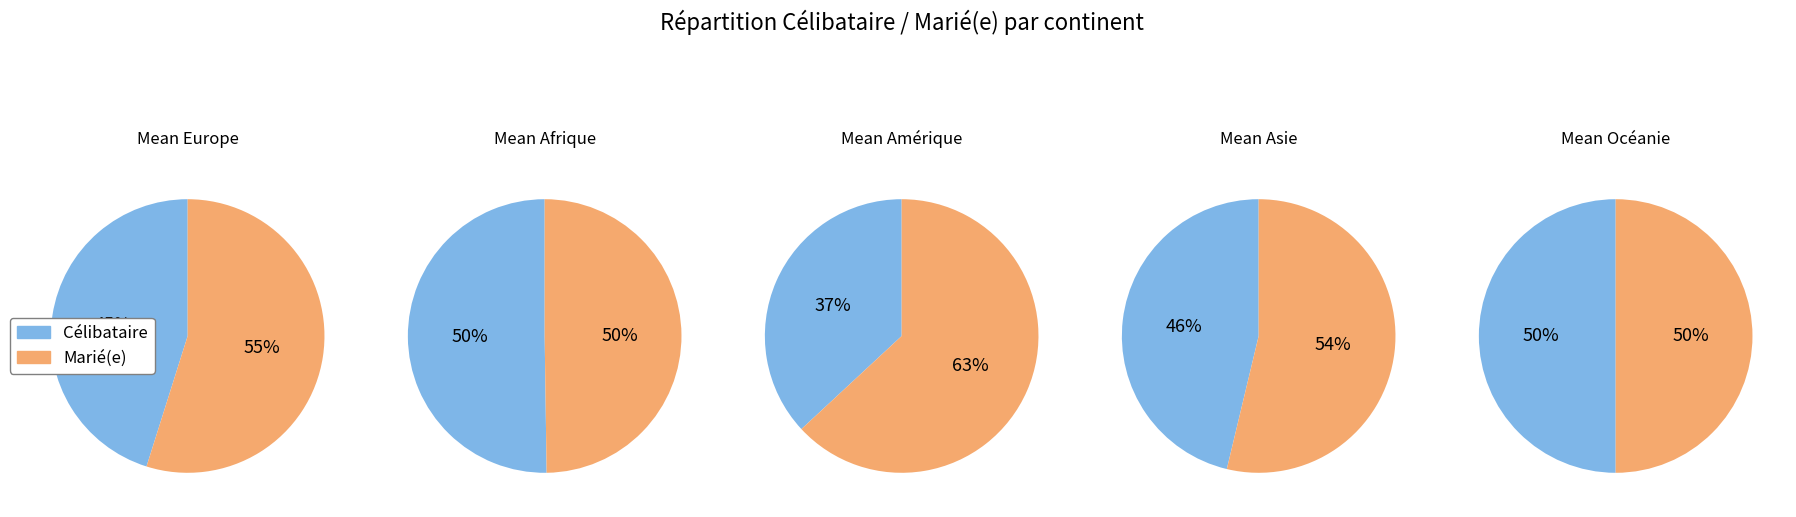

The Marié(e) slice represents 70% of the pie. True or false?

False